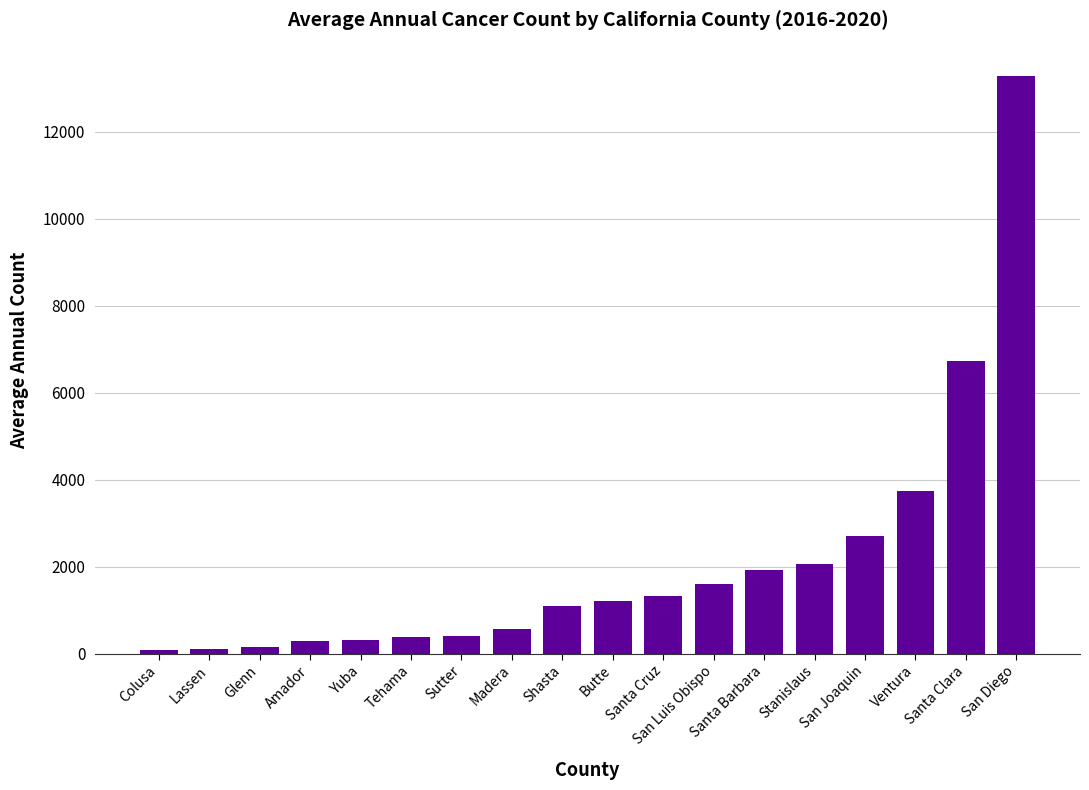

What is the maximum value shown in the chart?

13290